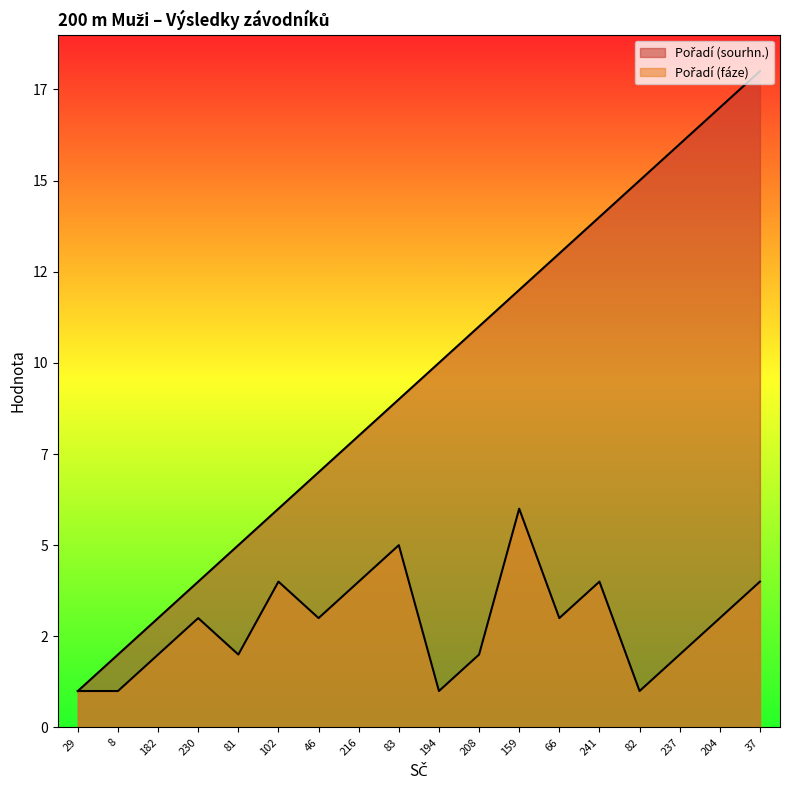

Which series changed the most between 102 and 194?

Pořadí (sourhn.)